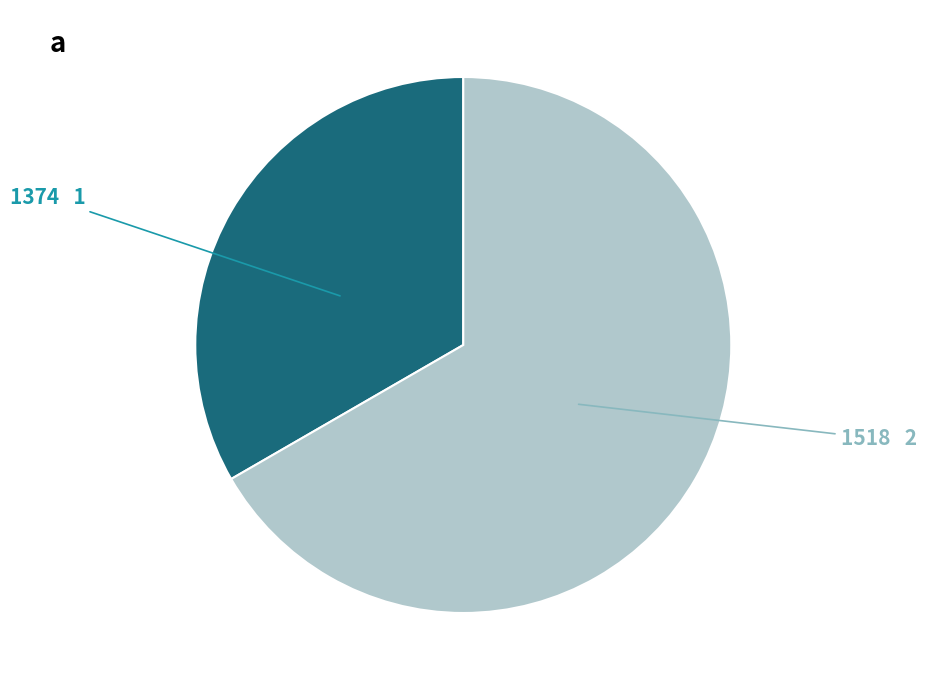

Count the number of slices in the pie.

2